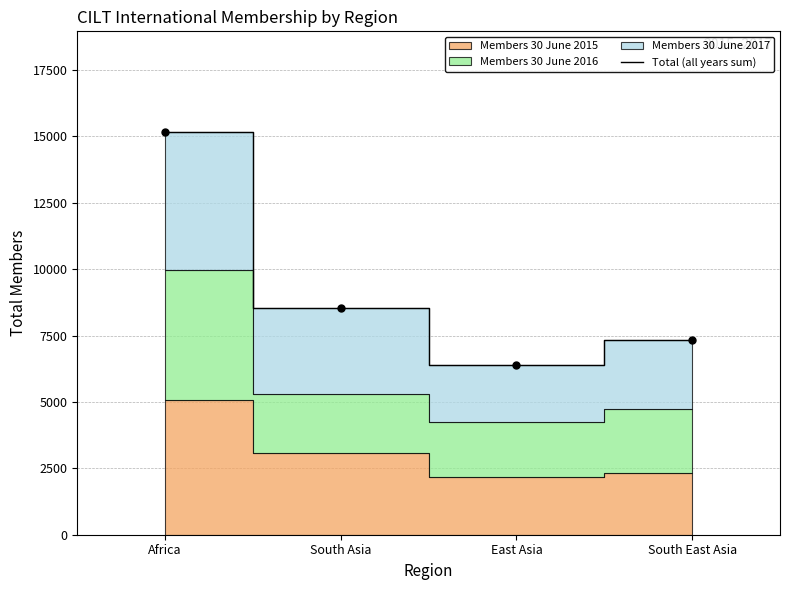

Approximately how many times larger is the value at South East Asia compared to Africa?

0.5